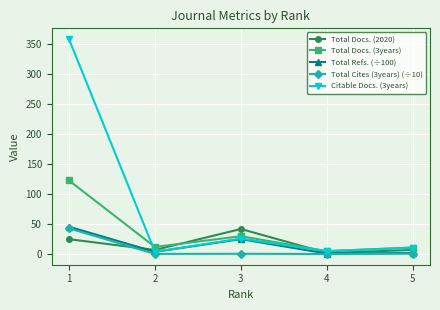

At which label is Total Docs. (2020) closest to 22?

1